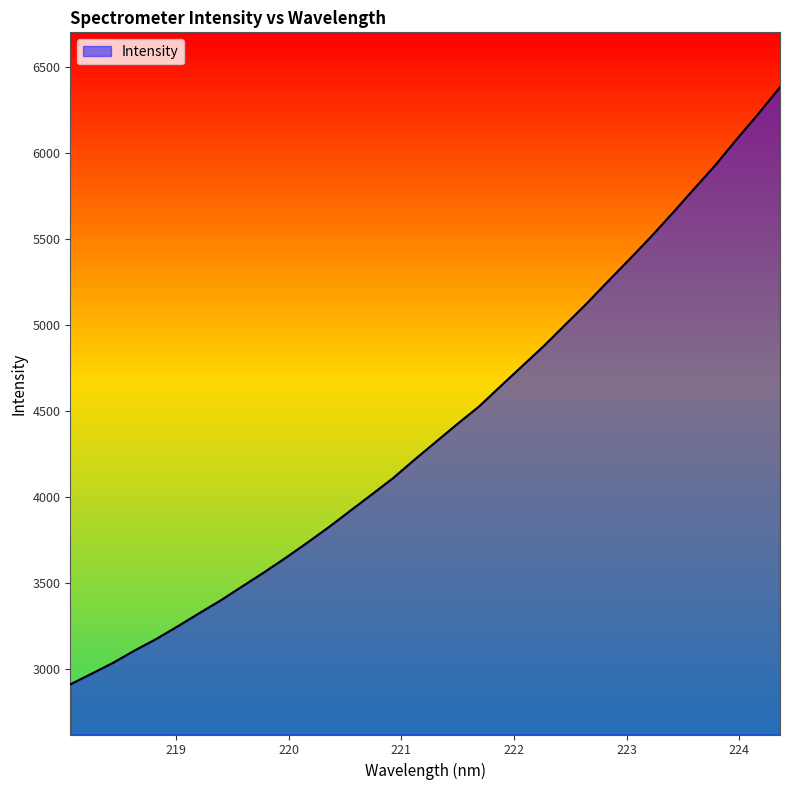

What is the maximum value shown in the chart?

6380.3